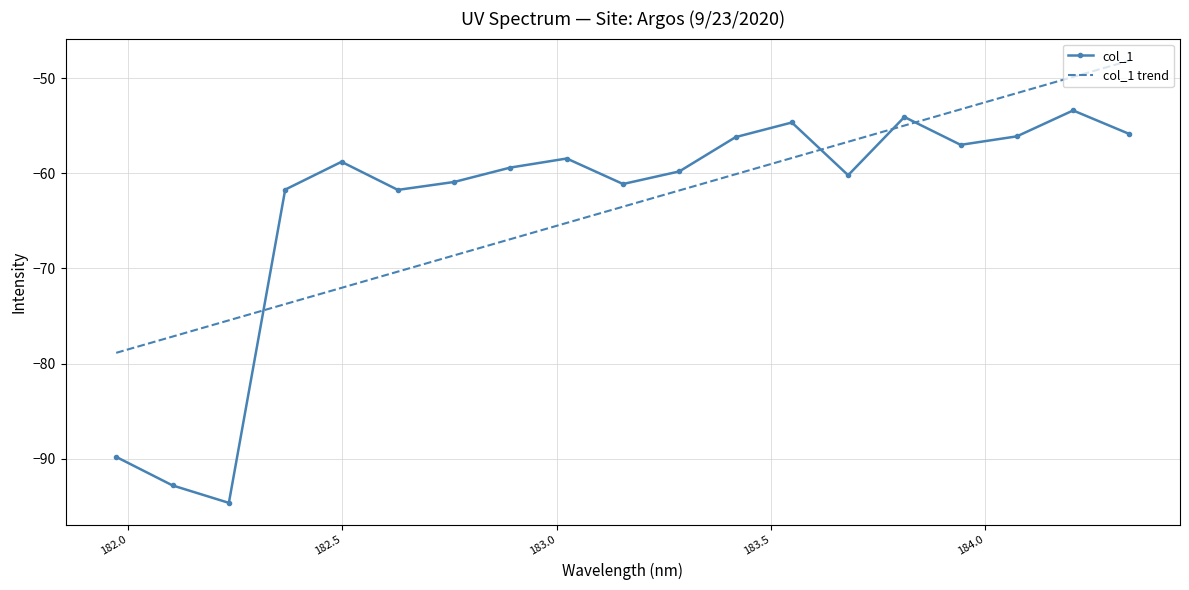

Which series has the widest spread of values?

col_1